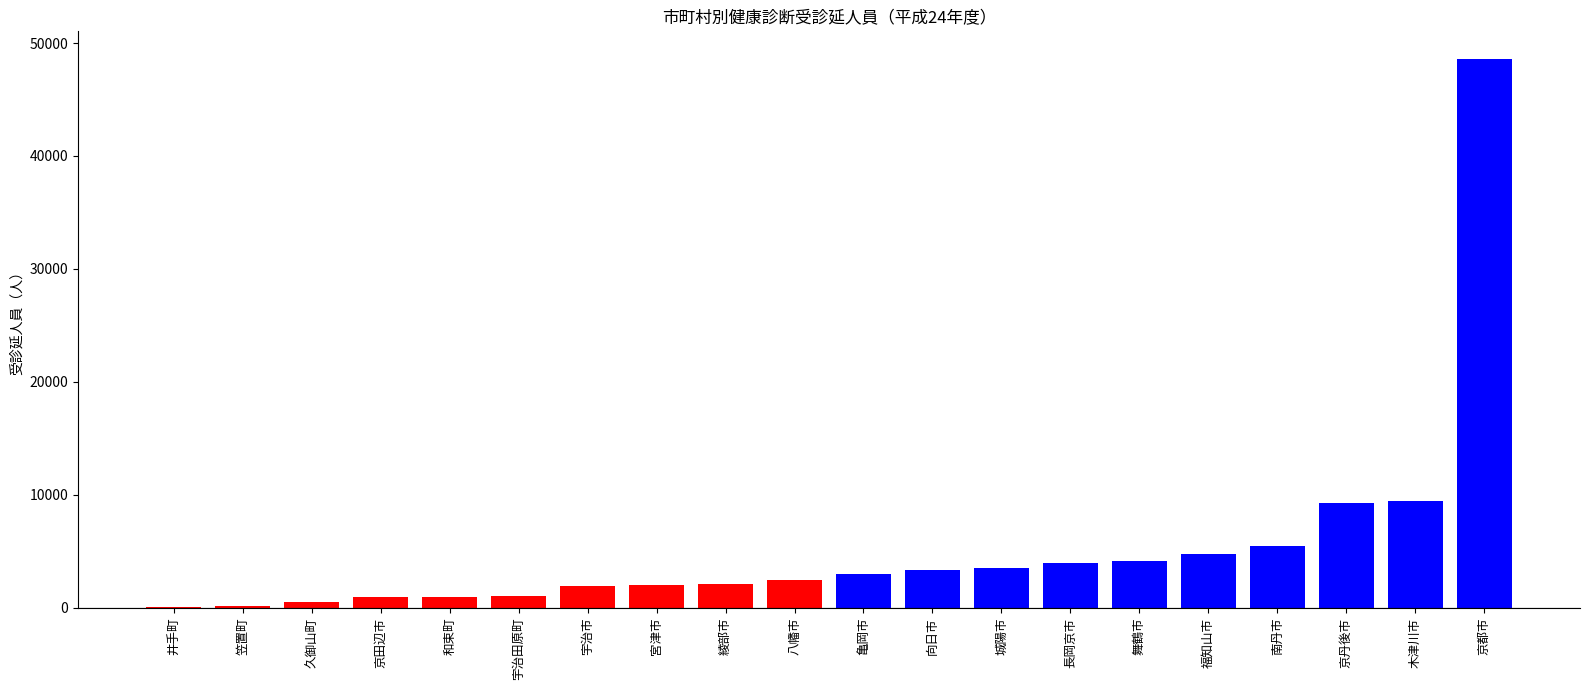

How many data points does each series have?

20